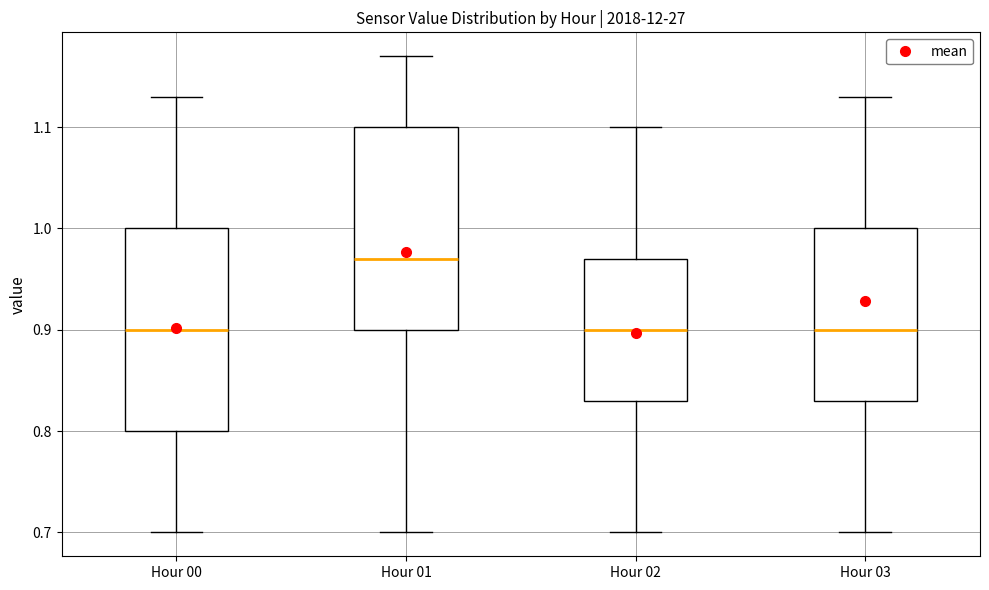

Reading left to right, read every box against the y-axis: the position of its median line, the range the box covers, and the ends of its whiskers. The values are not printed on the chart, so give them approximately, as read against the axis.

Hour 00: median 0.90, box 0.80 to 1.00, whiskers 0.70 to 1.13
Hour 01: median 0.97, box 0.90 to 1.10, whiskers 0.70 to 1.17
Hour 02: median 0.90, box 0.83 to 0.97, whiskers 0.70 to 1.10
Hour 03: median 0.90, box 0.83 to 1.00, whiskers 0.70 to 1.13